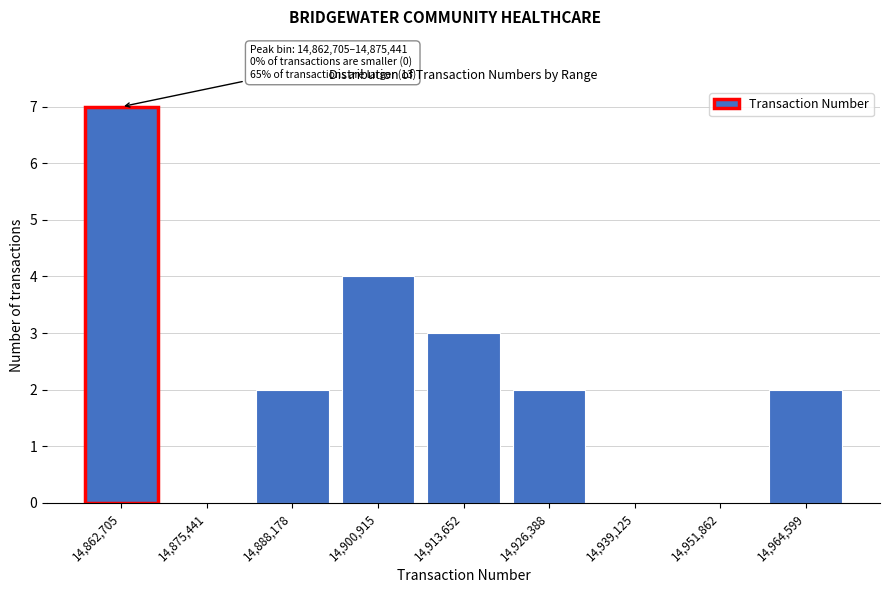

Reading left to right, what are all the values shown in this chart?

14,862,705=7	14,875,441=0	14,888,178=2	14,900,915=4	14,913,652=3	14,926,388=2	14,939,125=0	14,951,862=0	14,964,599=2